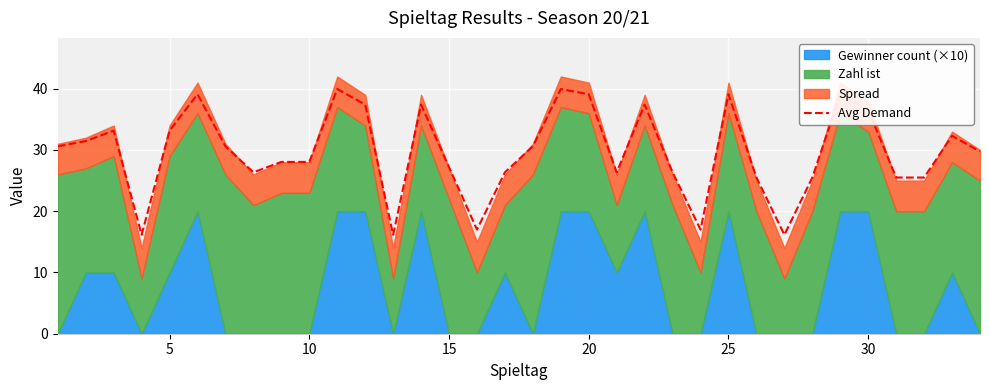

How many interior local valleys (lower than both neighbors) does the data have?

7